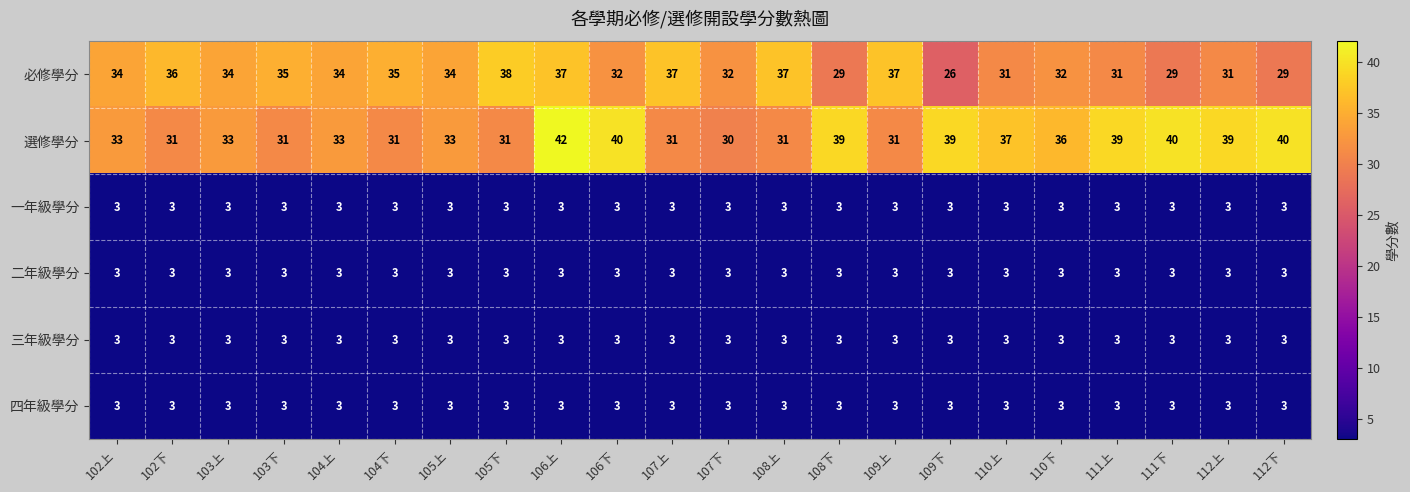

At which label does 必修學分 reach its peak?

105下